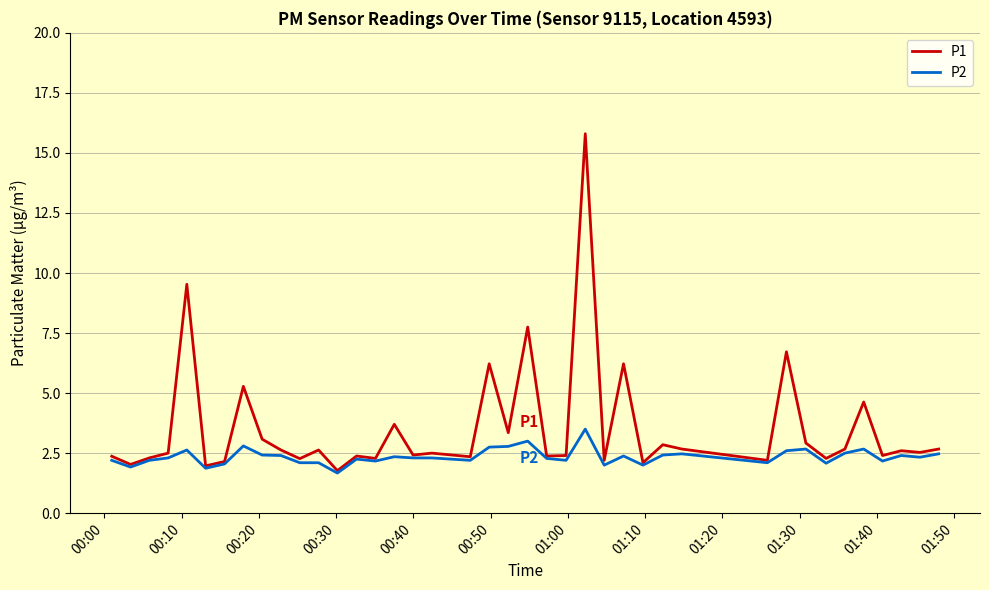

Which series has the largest range (max minus min)?

P1